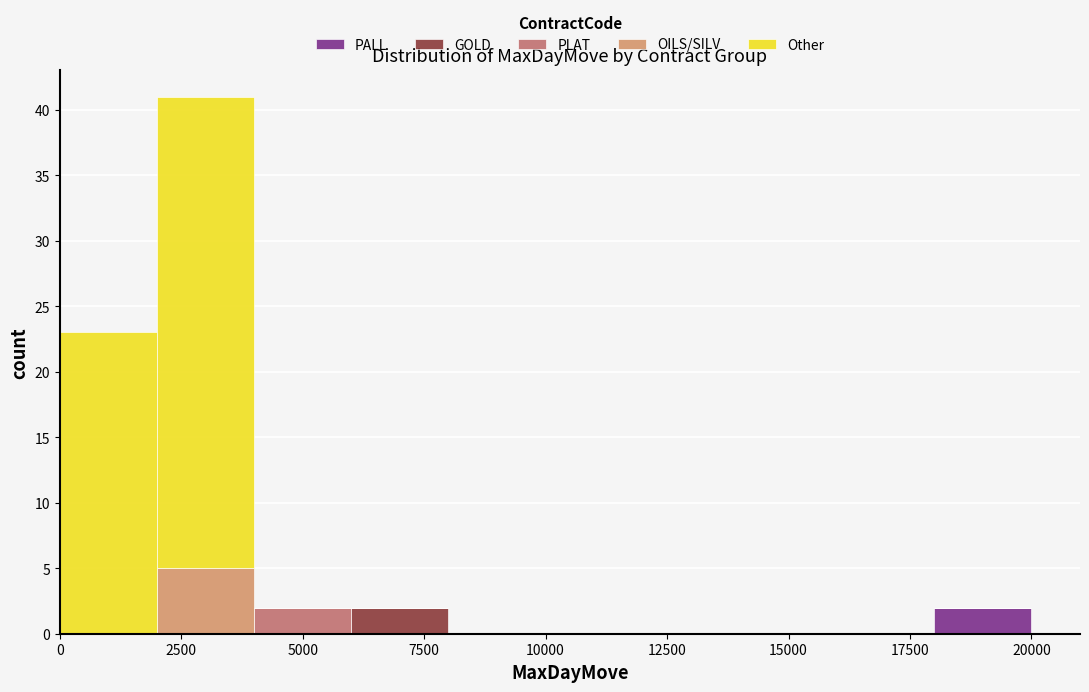

What is the total height of the stacked bar covering 4000 to 6000 on the x-axis? The values are not printed on the chart, so give them approximately, as read against the axis.

2